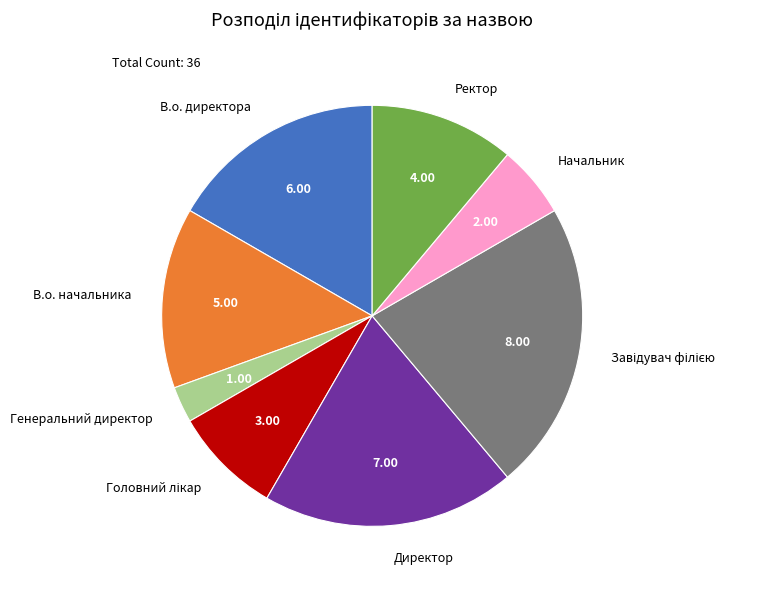

Count the number of slices in the pie.

8